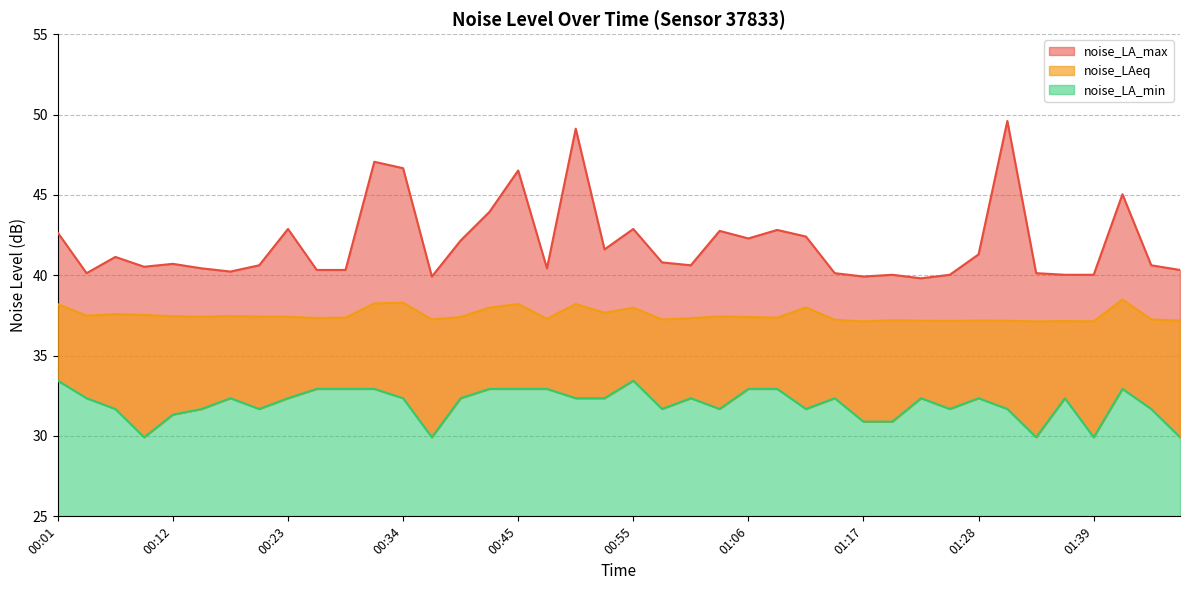

What is the difference between the noise_LAeq values at 00:28 and 00:12?

0.1